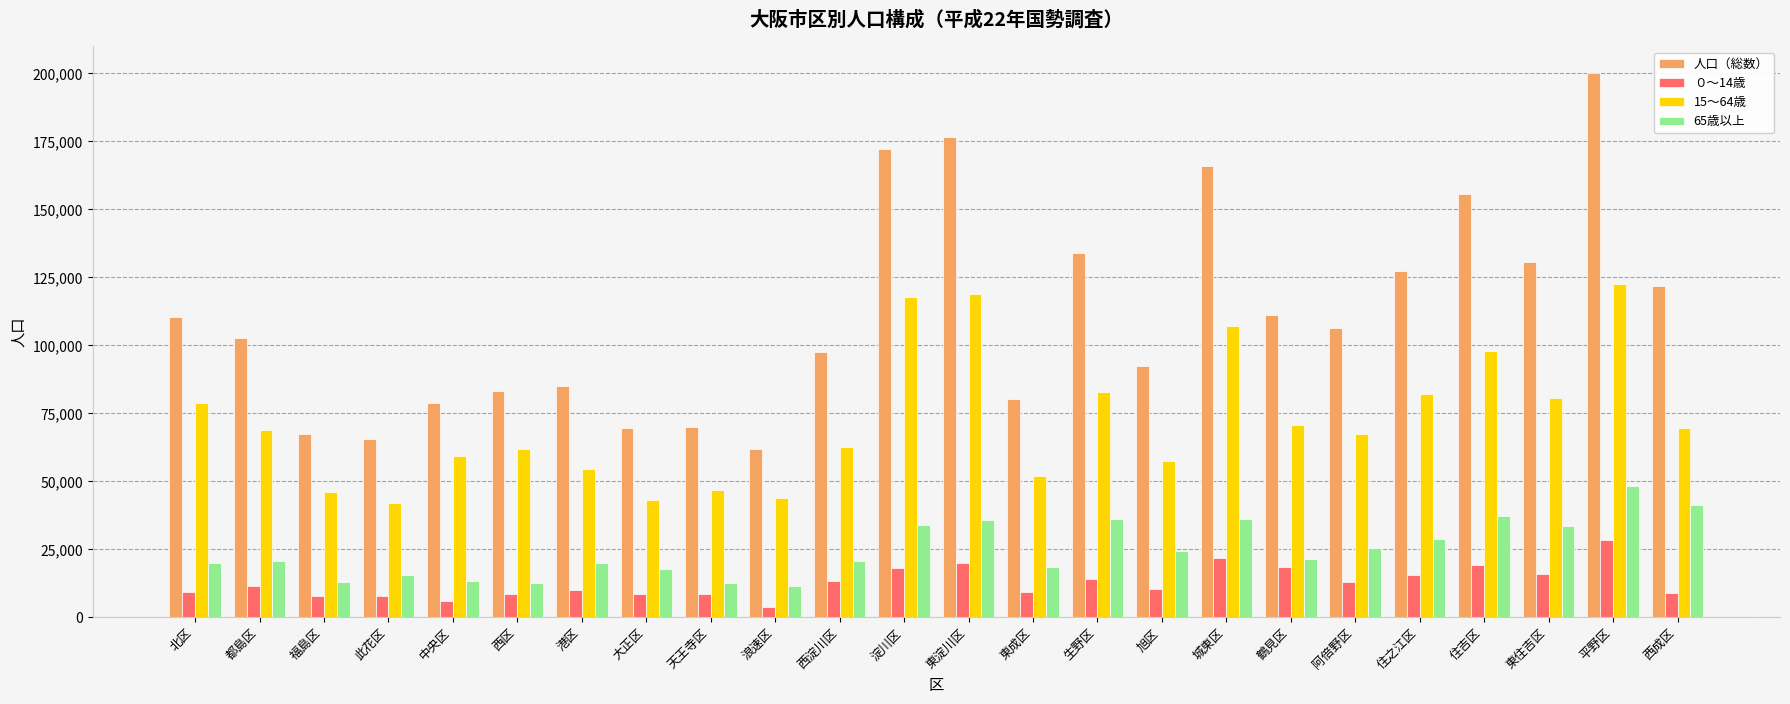

What is the label of the 14th bar from the left?

東成区